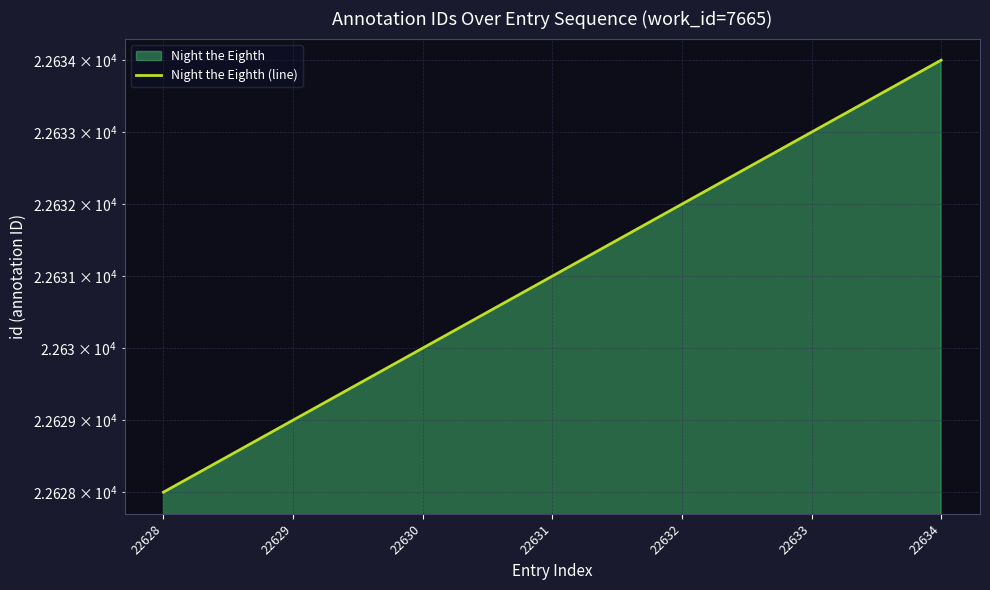

Which category has the lowest value across all series?

22628